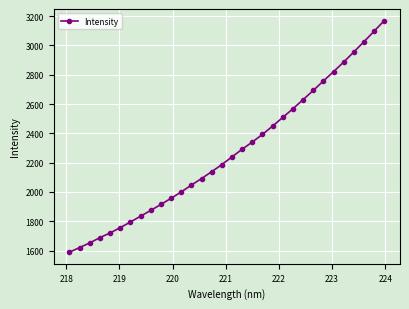

What is the sum of all values?

72689.5